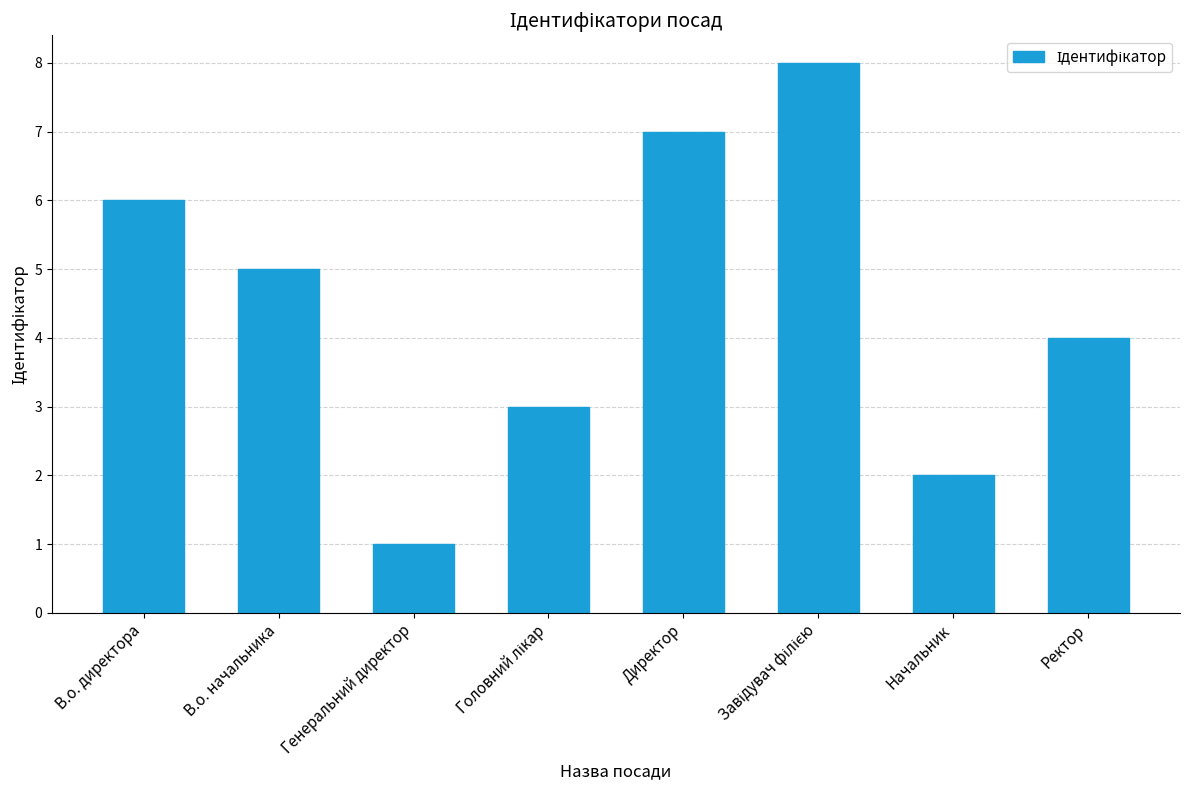

Read the value at В.о. директора.

6